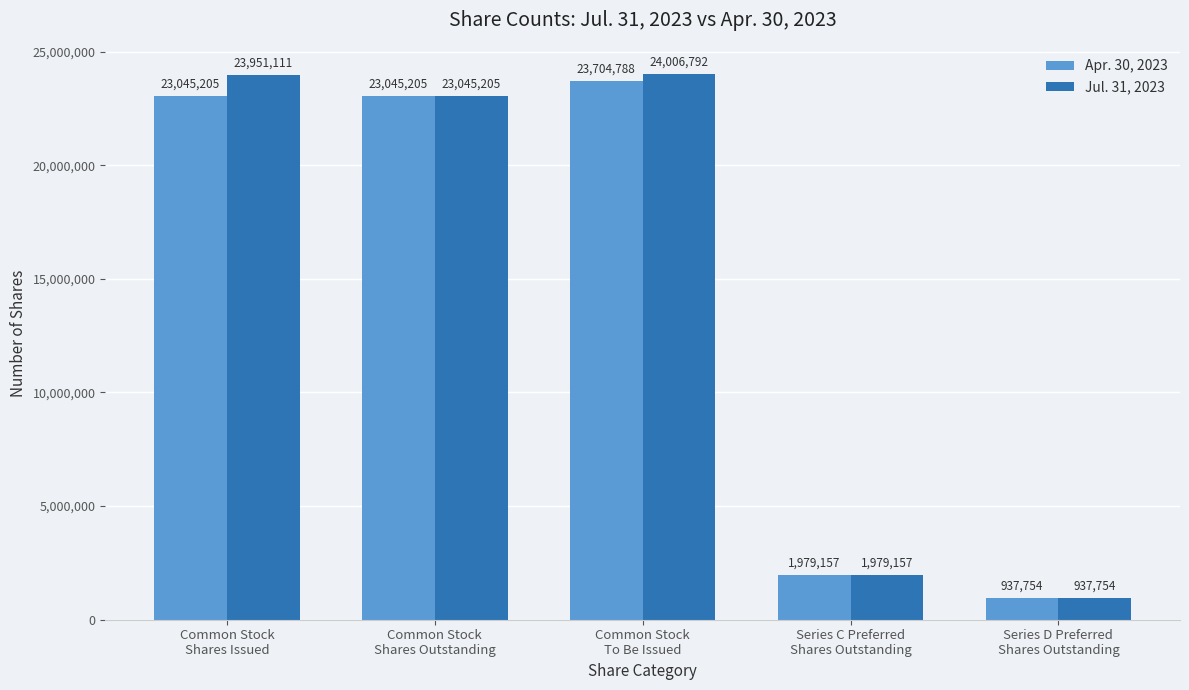

How many series are shown in this chart?

2